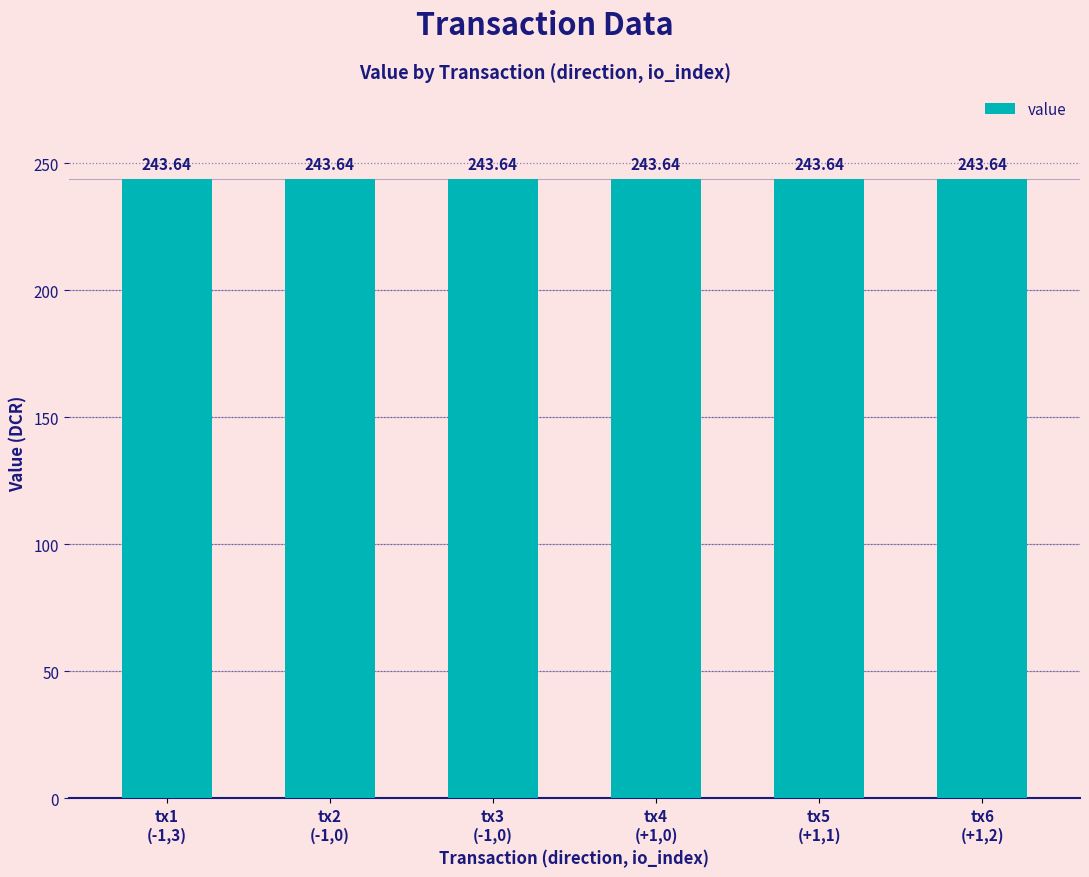

Reading left to right, list all the values displayed in this chart.

value: Regular=243.6	Ticket=243.6	Regular=243.6	Ticket=243.6	Regular=243.6	Regular=243.6
io_index: Regular=3.0	Ticket=0.0	Regular=0.0	Ticket=0.0	Regular=1.0	Regular=2.0
direction: Regular=-1.0	Ticket=-1.0	Regular=-1.0	Ticket=1.0	Regular=1.0	Regular=1.0
valid_mainchain: Regular=1.0	Ticket=1.0	Regular=1.0	Ticket=1.0	Regular=1.0	Regular=1.0